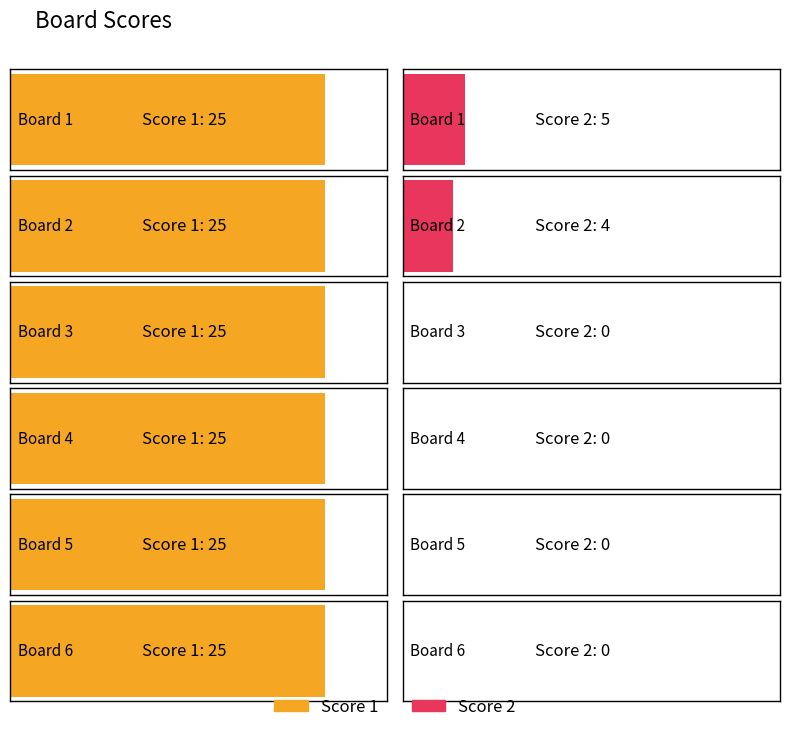

Which category has the lowest value in the Score 1 series?

Board 1